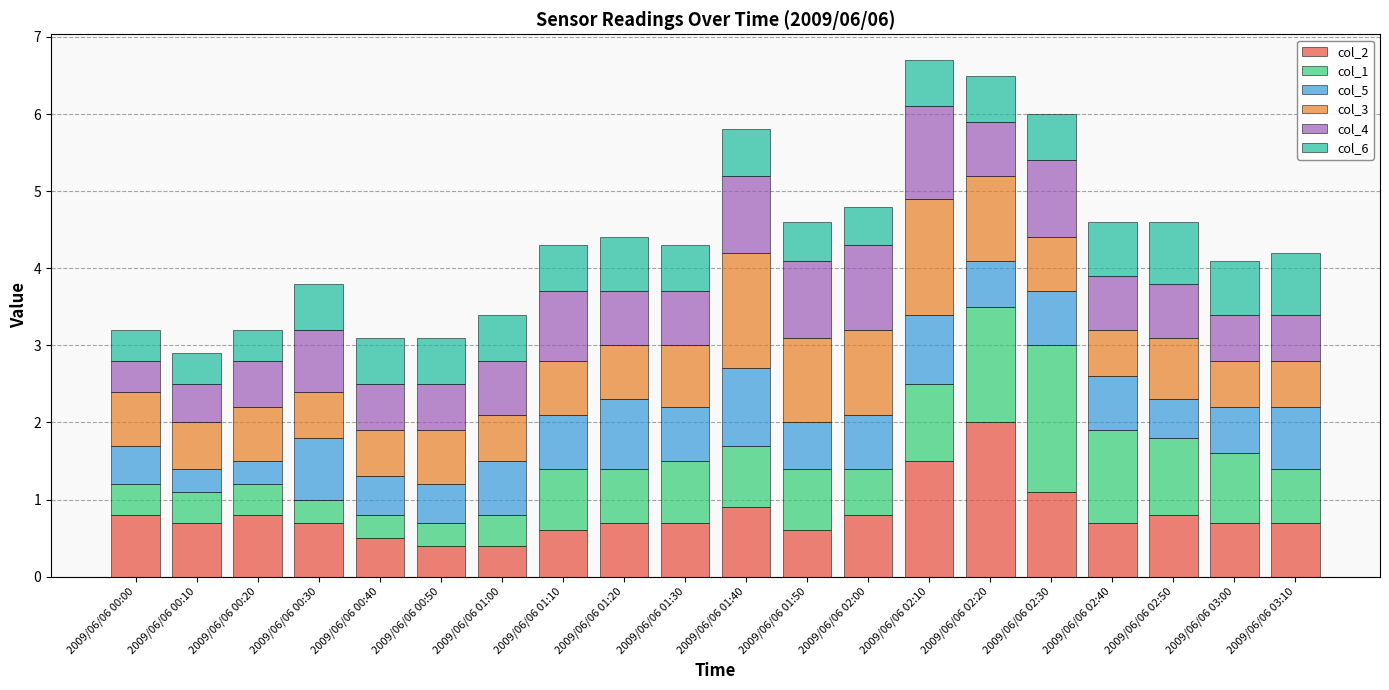

What is the lowest value of the col_2 series?

0.4